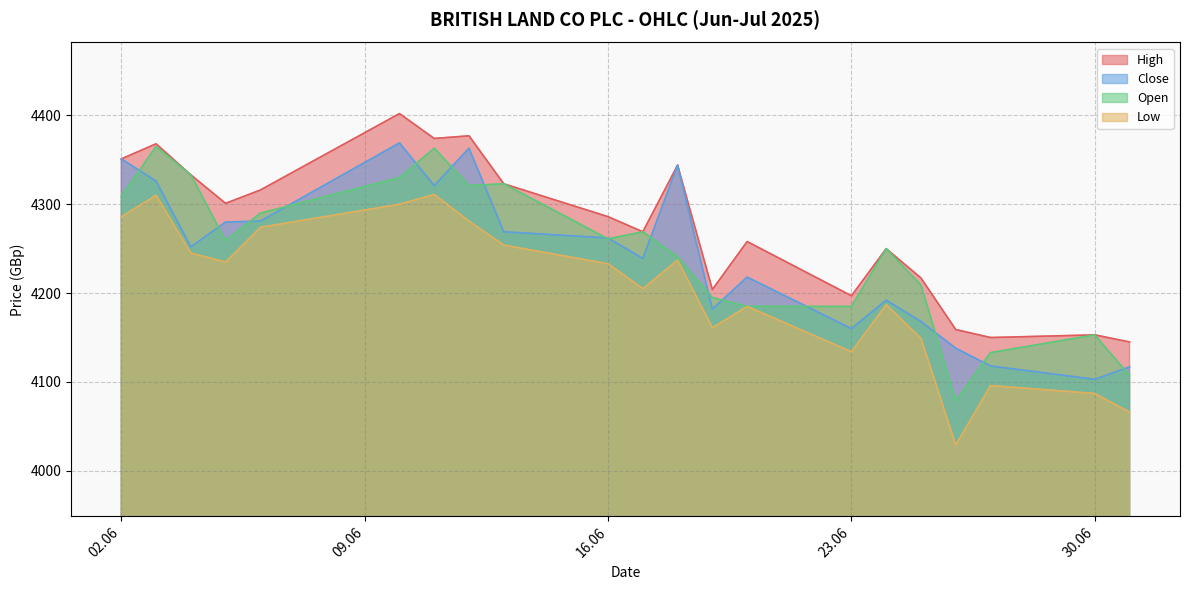

What is the minimum value for Low?

4029